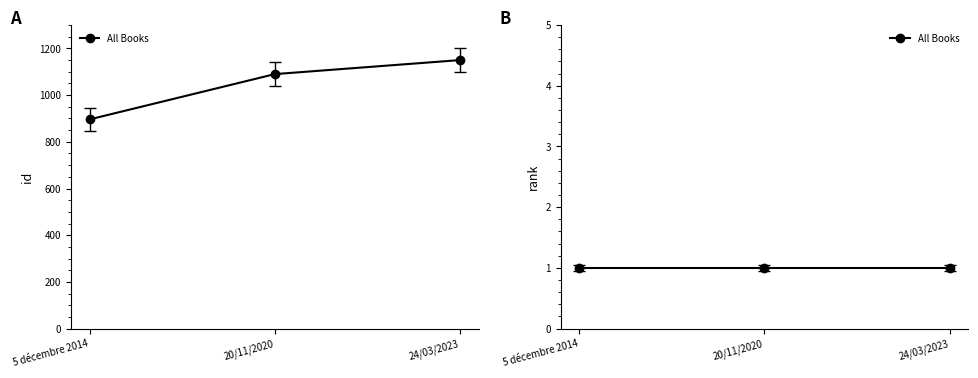

How many lines are shown in the chart?

1